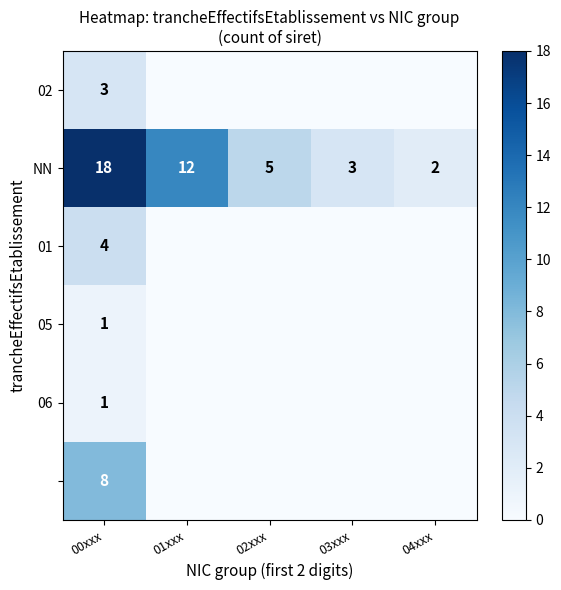

At how many categories does at least one series exceed 12?

1